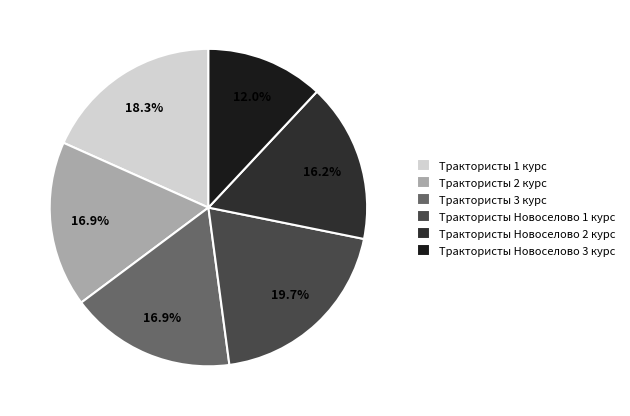

Rank the categories by value from highest to lowest.

Трактористы Новоселово 1 курс, Трактористы 1 курс, Трактористы 2 курс, Трактористы 3 курс, Трактористы Новоселово 2 курс, Трактористы Новоселово 3 курс